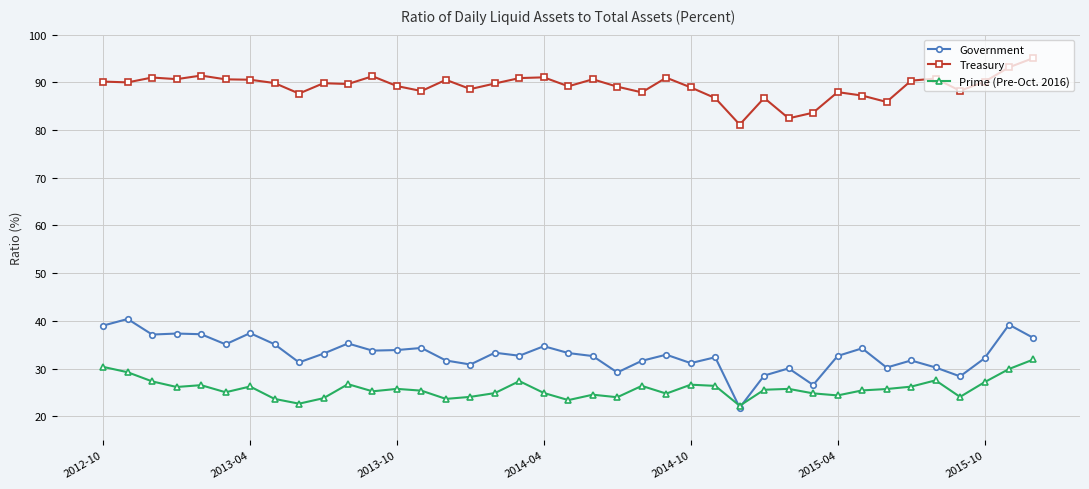

What is the lowest value of the Prime (Pre-Oct. 2016) series?

22.2